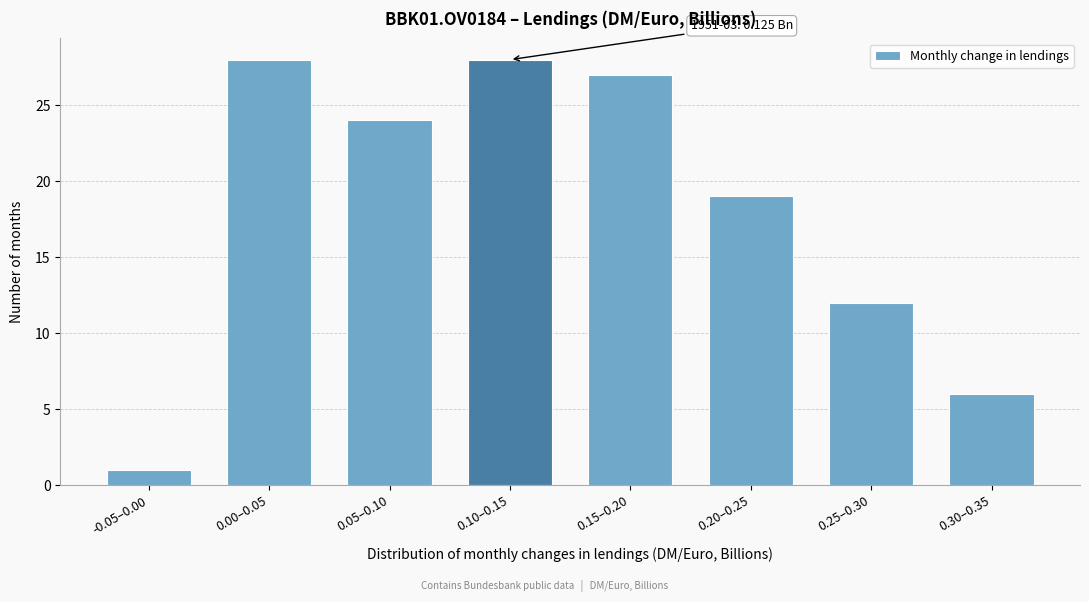

Reading right to left, extract all data points from this chart.

0.30–0.35=6	0.25–0.30=12	0.20–0.25=19	0.15–0.20=27	0.10–0.15=28	0.05–0.10=24	0.00–0.05=28	-0.05–0.00=1